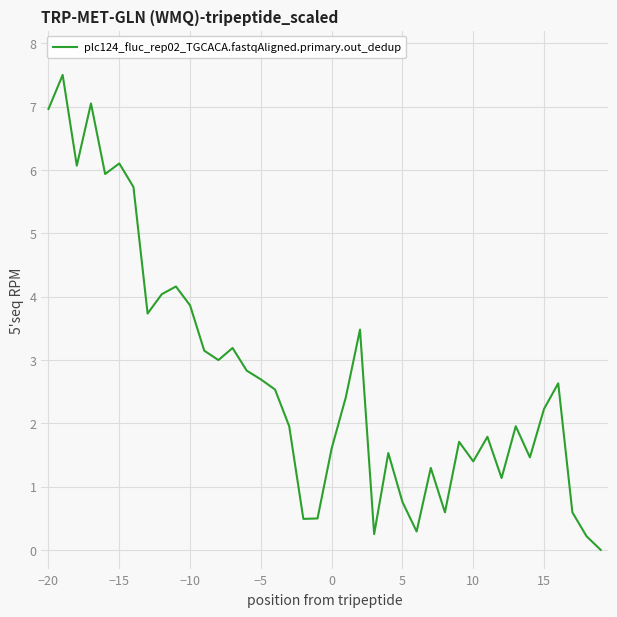

Is this an area chart (filled region under the line)?

No